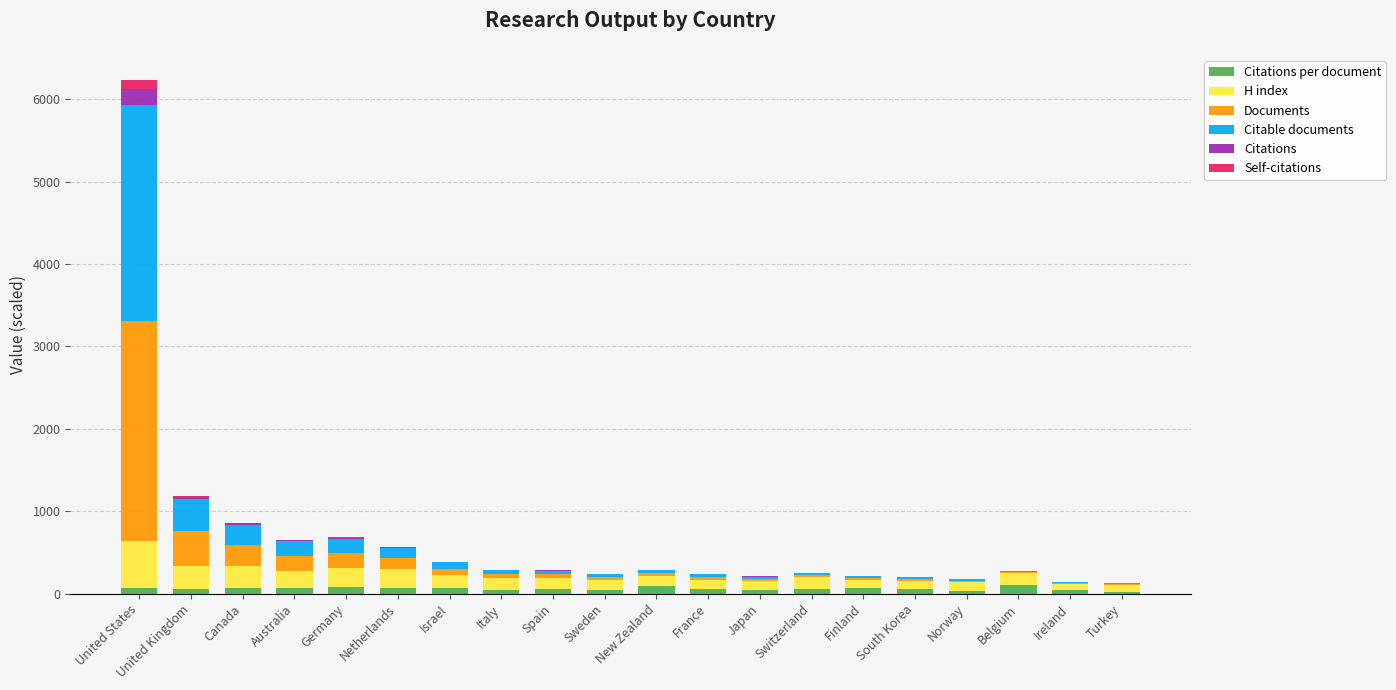

At which category is the sum across all series the highest?

United States